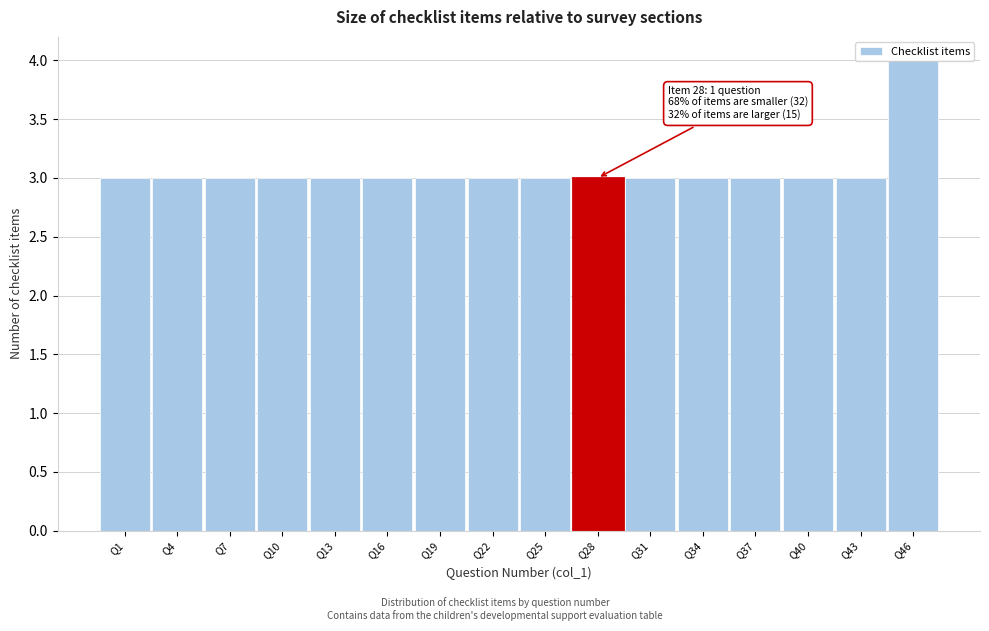

What is the smallest value displayed?

3